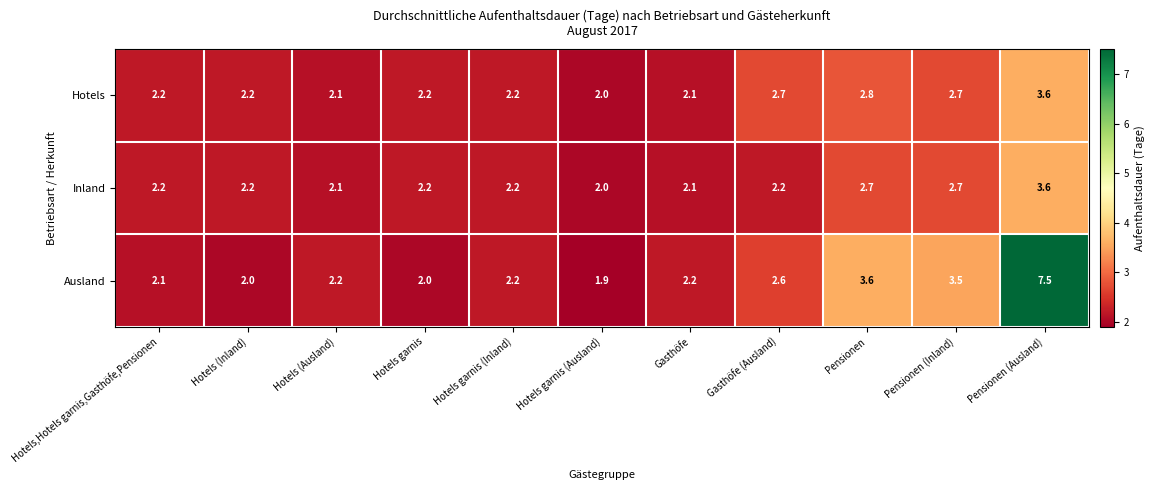

At which category is the sum across all series the highest?

Pensionen (Ausland)